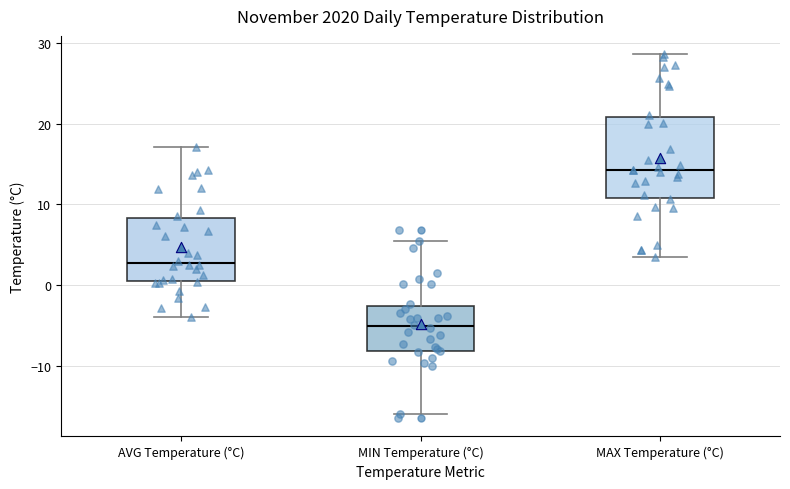

Which box has the highest median line?

MAX Temperature (°C)